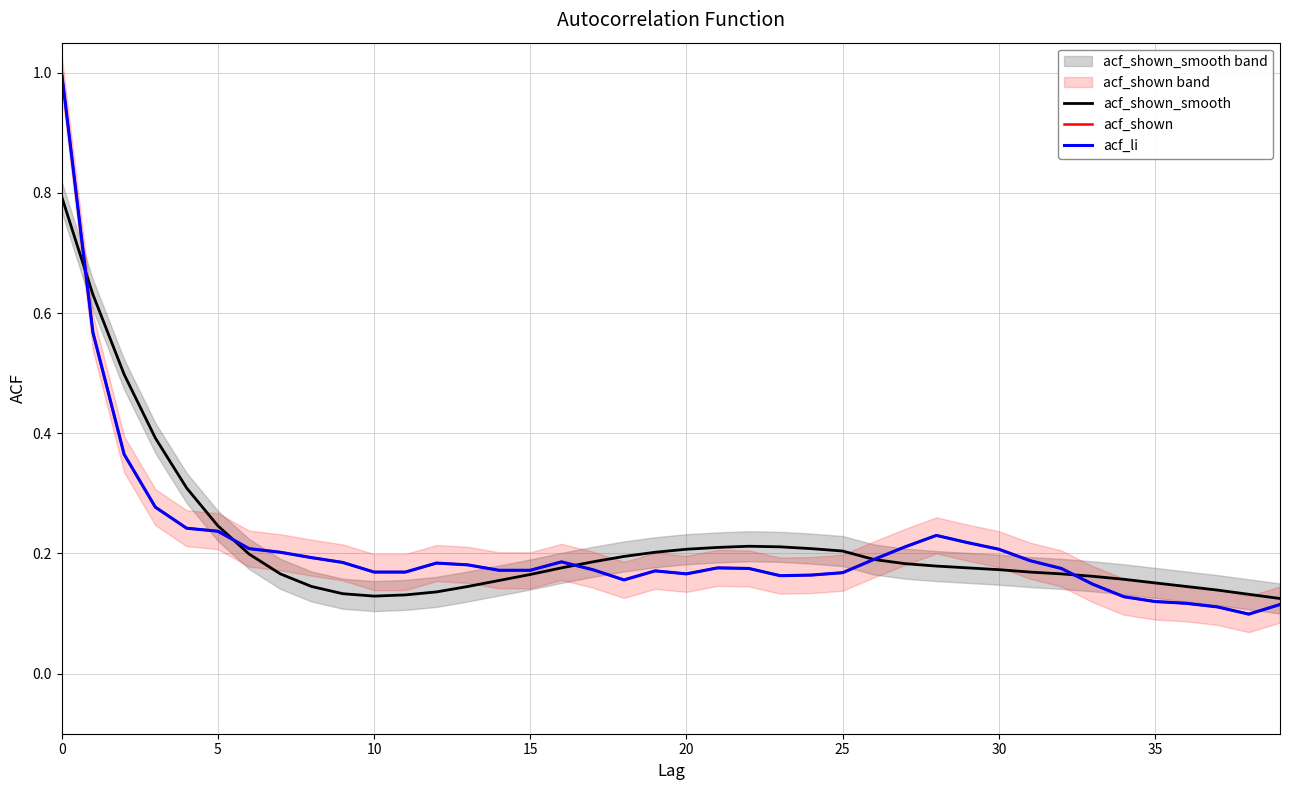

What is the difference between the maximum and minimum values in the acf_shown_smooth series?

0.7